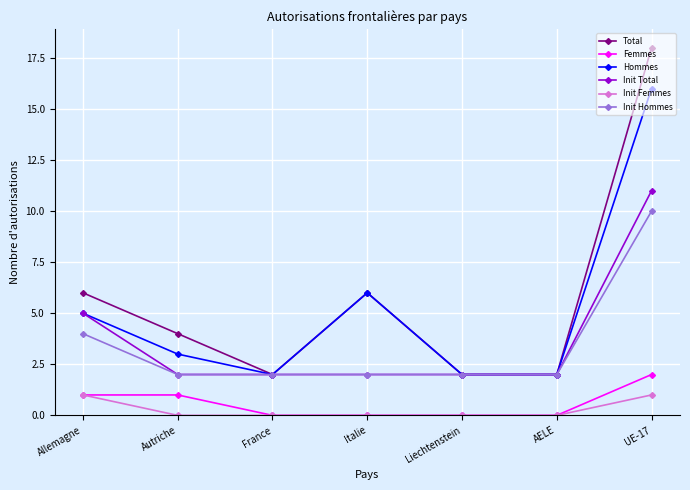

Is this an area chart (filled region under the line)?

No